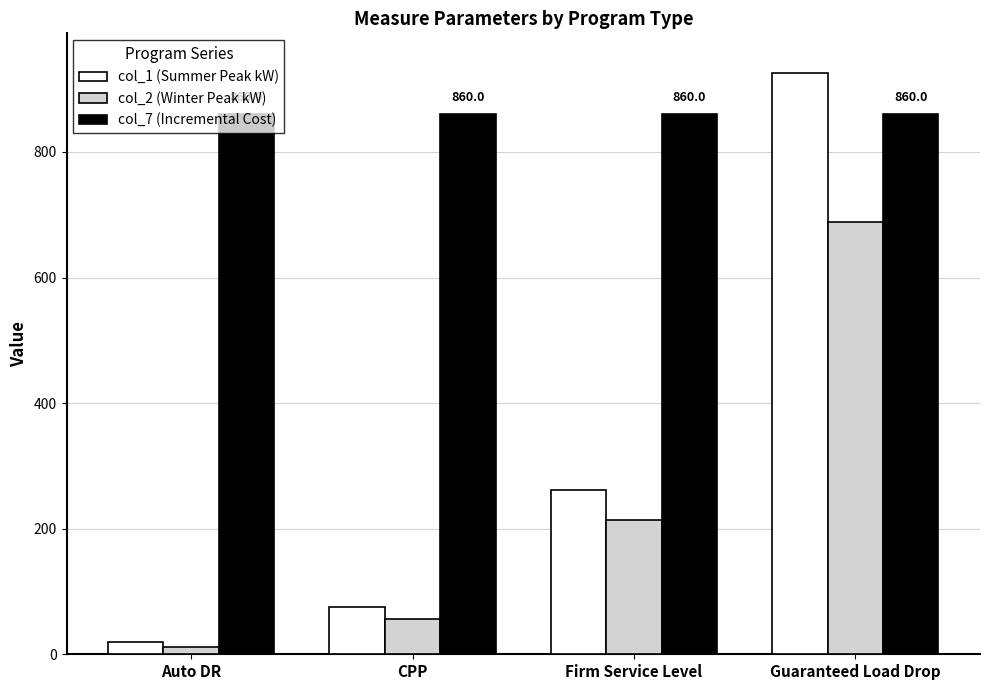

How many categories are shown in the chart?

4